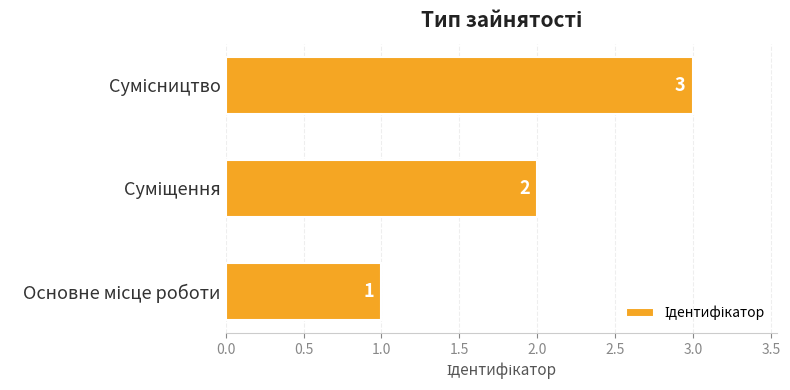

What is the greatest value displayed?

3